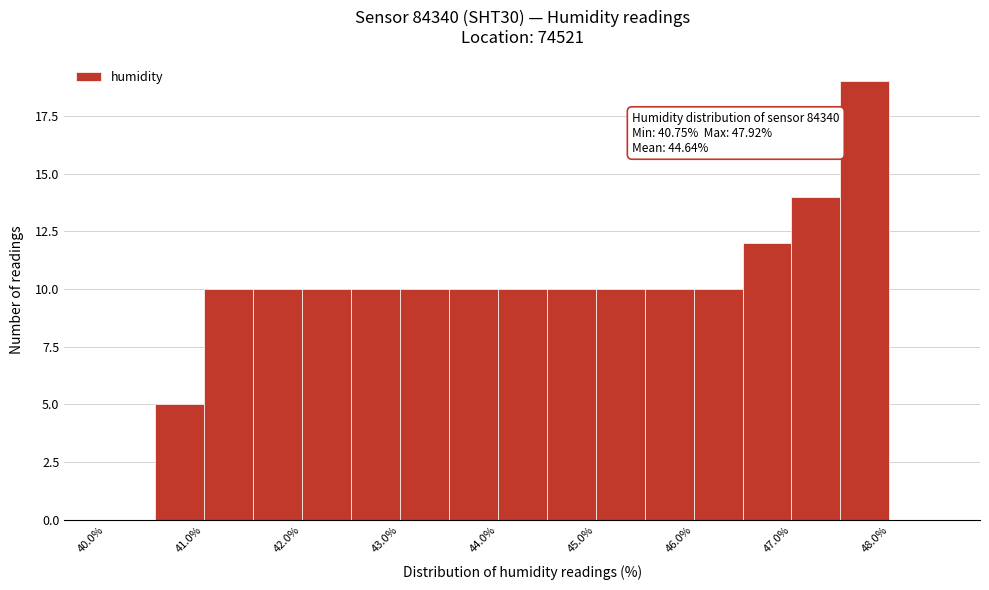

Over which range of the x-axis is the bar tallest?

47.5 to 48.0